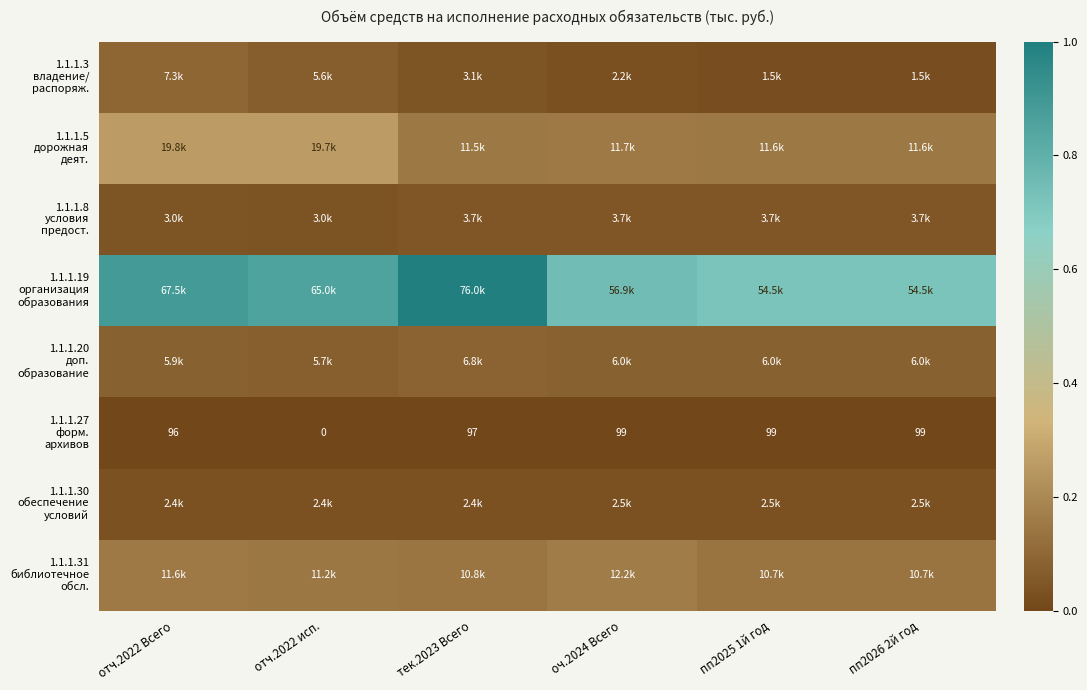

At оч.2024 Всего, list the series in order from smallest to largest.

1.1.1.27 форм. архивов, 1.1.1.3 владение/ распоряж., 1.1.1.30 обеспечение условий, 1.1.1.8 условия предост., 1.1.1.20 доп. образование, 1.1.1.5 дорожная деят., 1.1.1.31 библиотечное обсл., 1.1.1.19 организация образования